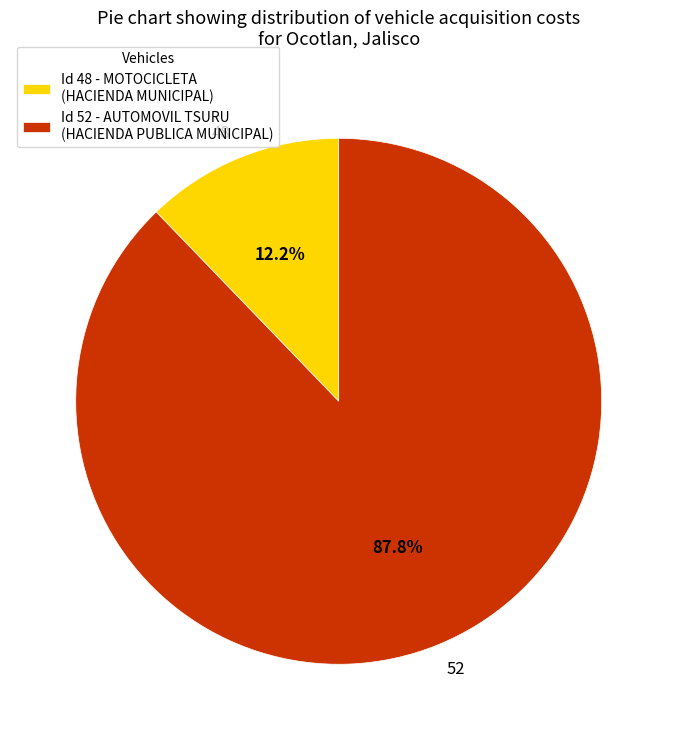

What is the largest slice in the pie chart?

Id 52 - AUTOMOVIL TSURU (HACIENDA PUBLICA MUNICIPAL)